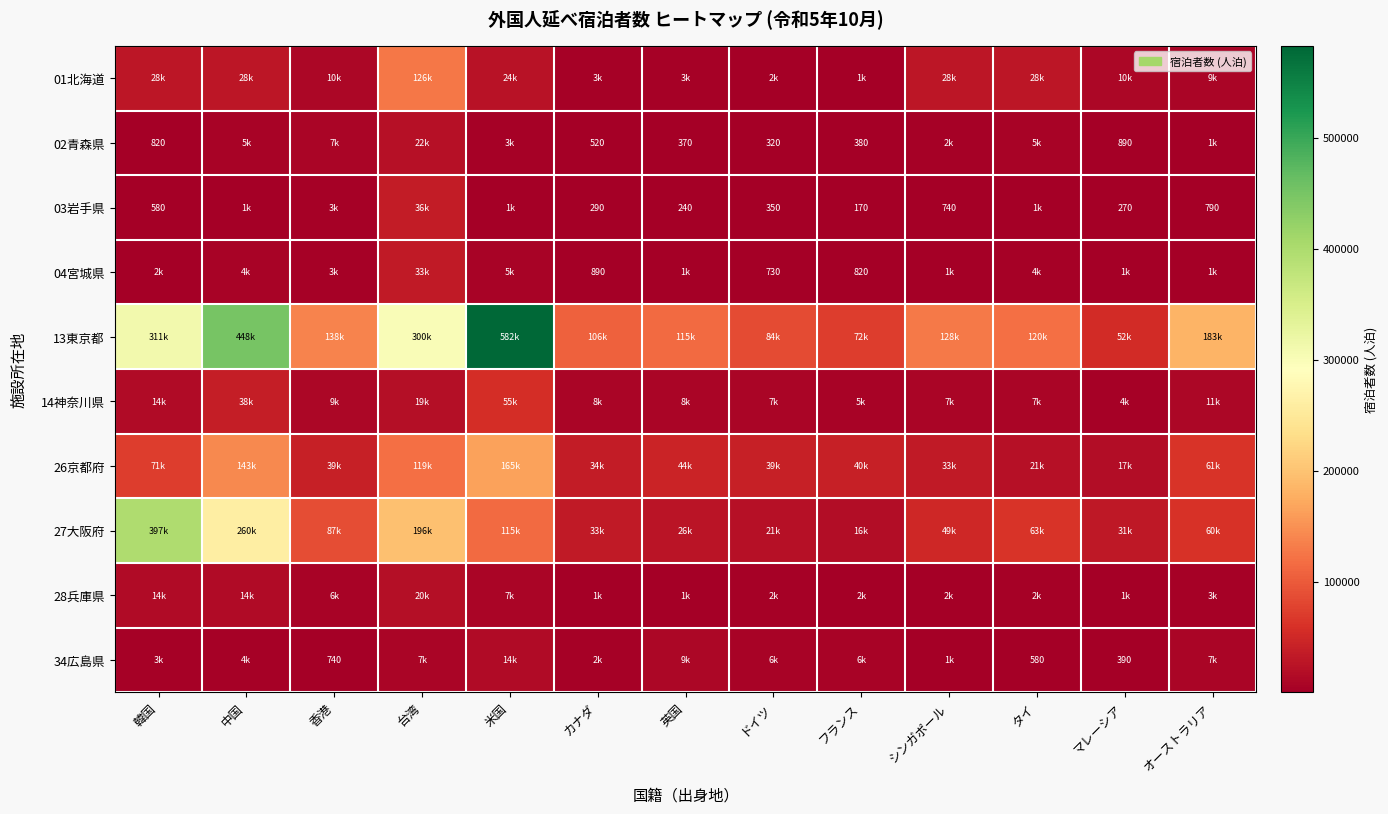

Is it true that 02青森県 equals 535 at ドイツ?

False